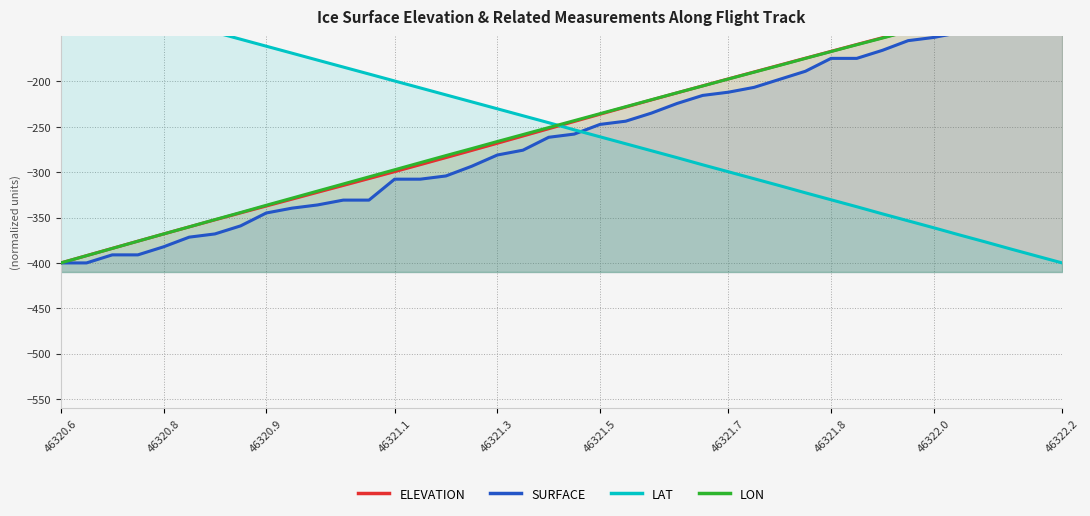

What are all the series names shown in the legend?

ELEVATION, SURFACE, LAT, LON